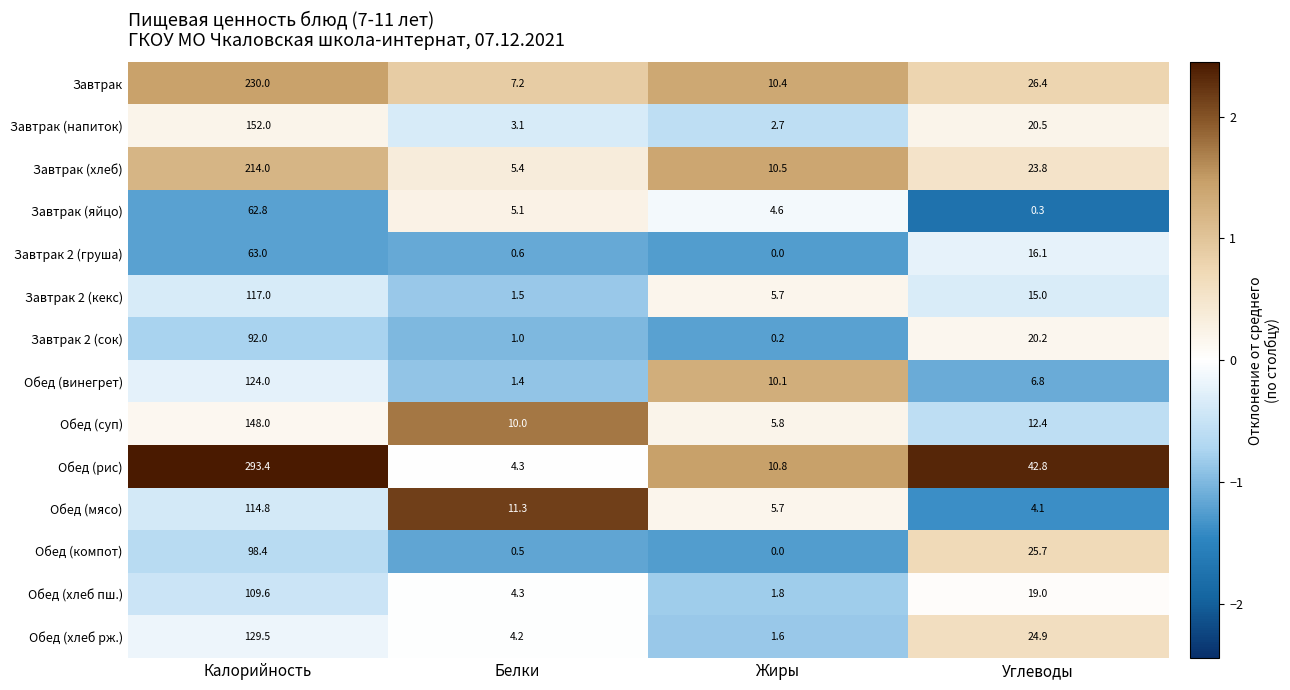

How many values in the Обед (суп) series exceed 12?

2